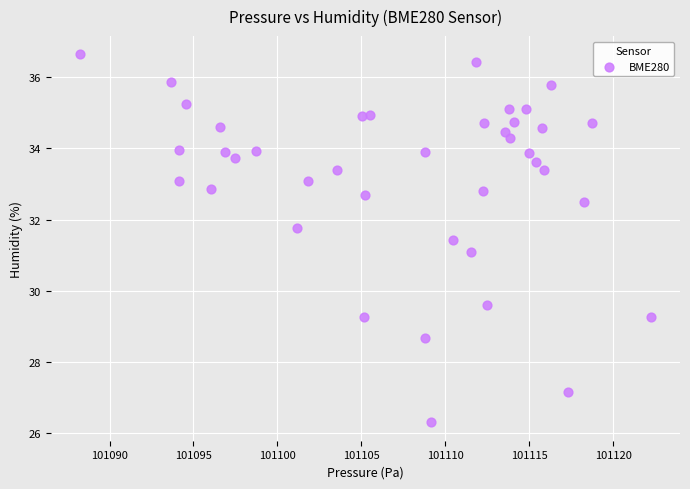

What is the range of Y values (max minus min)?

10.3